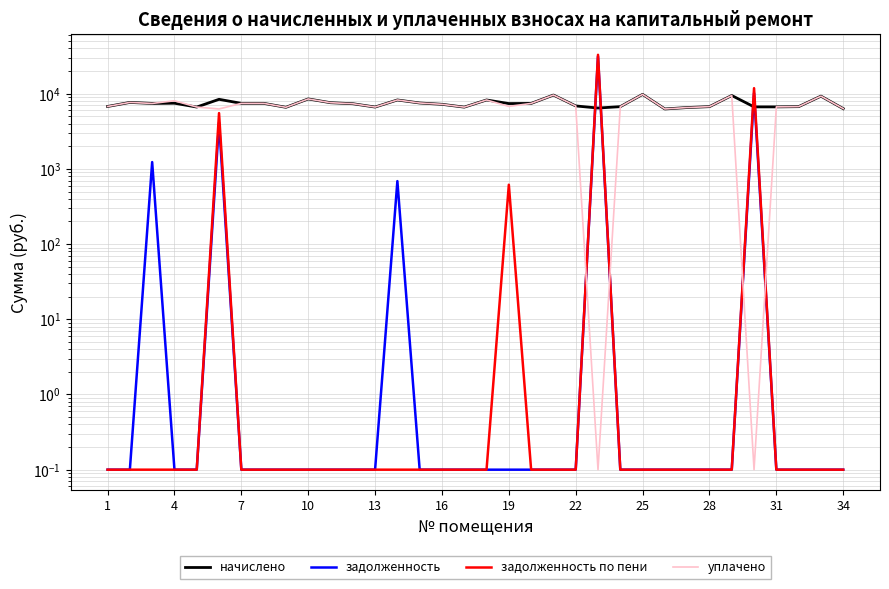

True or false: уплачено and задолженность intersect in this chart.

True